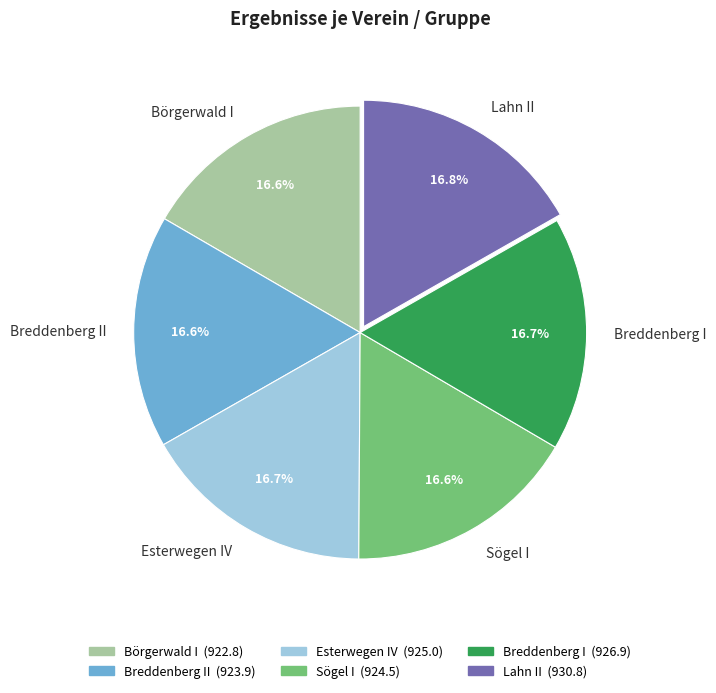

True or false: Breddenberg II accounts for 5% of the total.

False